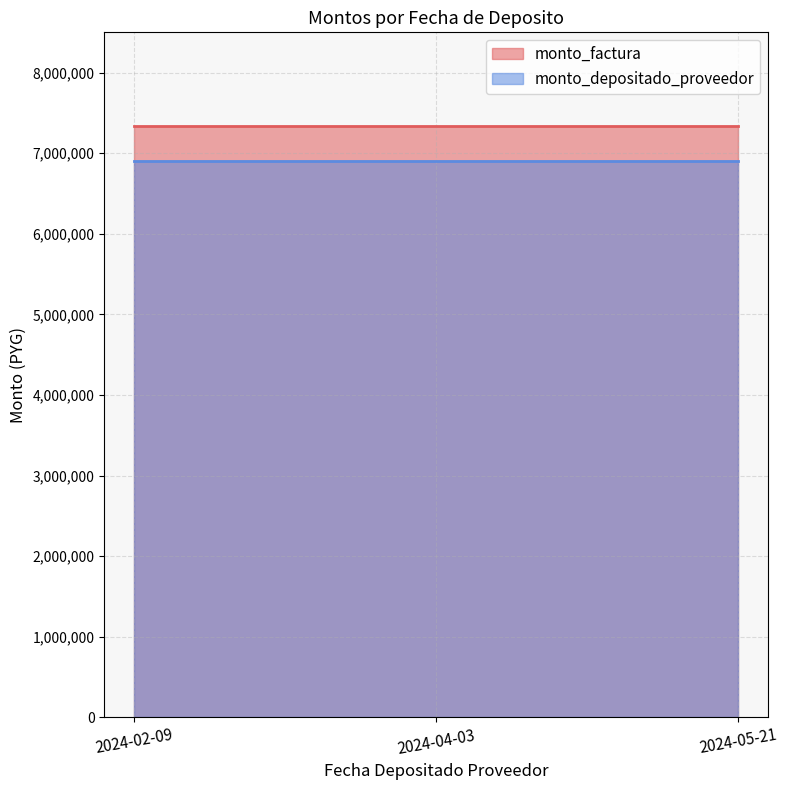

The value of monto_factura at 2024-02-09 is 2524386. True or false?

False